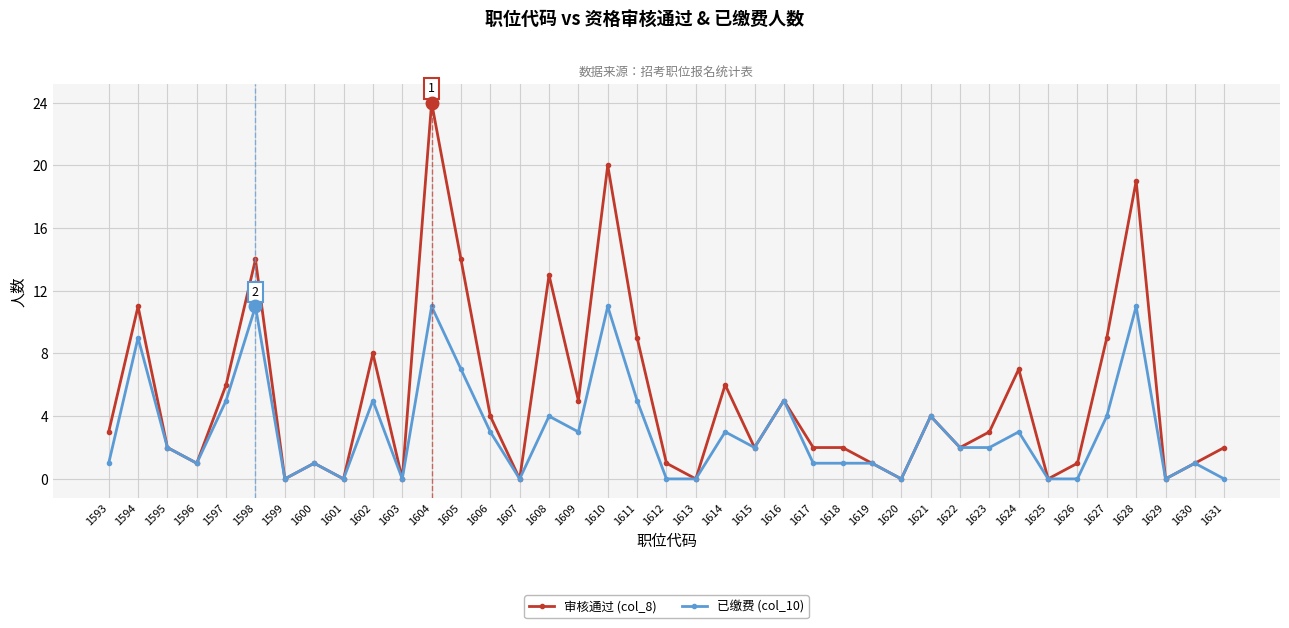

How many distinct data groups are displayed?

2